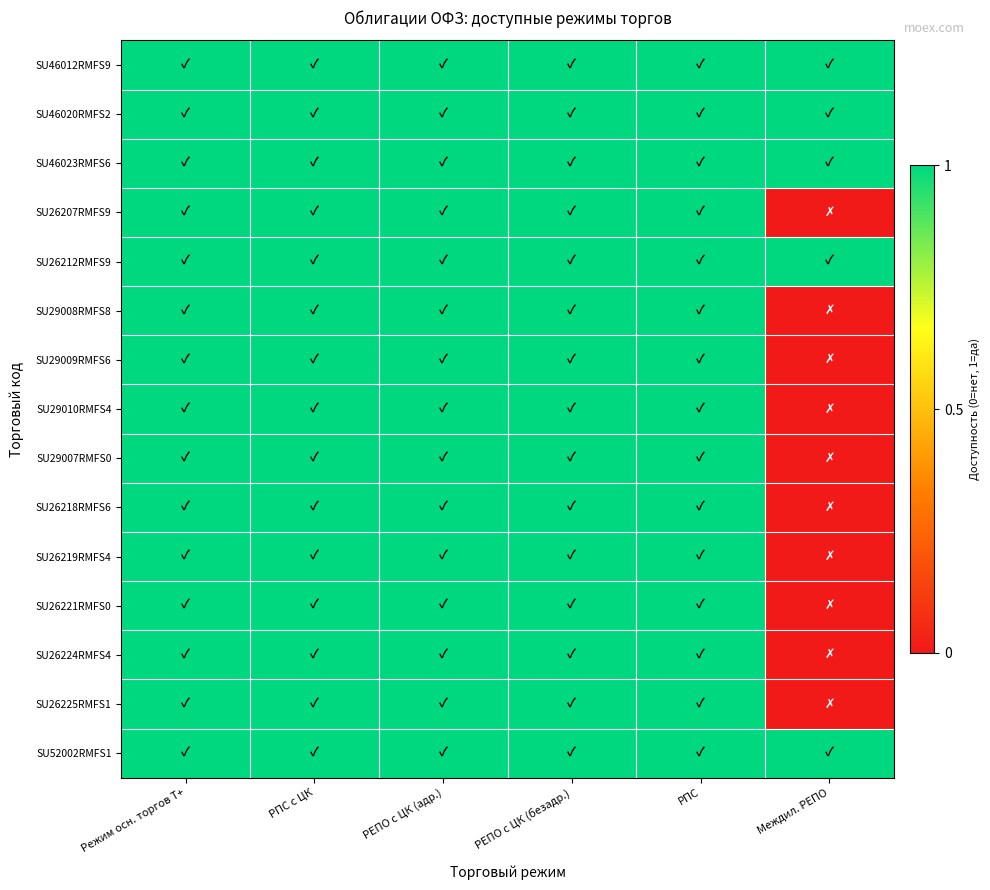

Reading right to left, what are all the values shown in this chart?

SU46012RMFS9: Междил. РЕПО=1	РПС=1	РЕПО с ЦК (безадр.)=1	РЕПО с ЦК (адр.)=1	РПС с ЦК=1	Режим осн. торгов Т+=1
SU46020RMFS2: Междил. РЕПО=1	РПС=1	РЕПО с ЦК (безадр.)=1	РЕПО с ЦК (адр.)=1	РПС с ЦК=1	Режим осн. торгов Т+=1
SU46023RMFS6: Междил. РЕПО=1	РПС=1	РЕПО с ЦК (безадр.)=1	РЕПО с ЦК (адр.)=1	РПС с ЦК=1	Режим осн. торгов Т+=1
SU26207RMFS9: Междил. РЕПО=0	РПС=1	РЕПО с ЦК (безадр.)=1	РЕПО с ЦК (адр.)=1	РПС с ЦК=1	Режим осн. торгов Т+=1
SU26212RMFS9: Междил. РЕПО=1	РПС=1	РЕПО с ЦК (безадр.)=1	РЕПО с ЦК (адр.)=1	РПС с ЦК=1	Режим осн. торгов Т+=1
SU29008RMFS8: Междил. РЕПО=0	РПС=1	РЕПО с ЦК (безадр.)=1	РЕПО с ЦК (адр.)=1	РПС с ЦК=1	Режим осн. торгов Т+=1
SU29009RMFS6: Междил. РЕПО=0	РПС=1	РЕПО с ЦК (безадр.)=1	РЕПО с ЦК (адр.)=1	РПС с ЦК=1	Режим осн. торгов Т+=1
SU29010RMFS4: Междил. РЕПО=0	РПС=1	РЕПО с ЦК (безадр.)=1	РЕПО с ЦК (адр.)=1	РПС с ЦК=1	Режим осн. торгов Т+=1
SU29007RMFS0: Междил. РЕПО=0	РПС=1	РЕПО с ЦК (безадр.)=1	РЕПО с ЦК (адр.)=1	РПС с ЦК=1	Режим осн. торгов Т+=1
SU26218RMFS6: Междил. РЕПО=0	РПС=1	РЕПО с ЦК (безадр.)=1	РЕПО с ЦК (адр.)=1	РПС с ЦК=1	Режим осн. торгов Т+=1
SU26219RMFS4: Междил. РЕПО=0	РПС=1	РЕПО с ЦК (безадр.)=1	РЕПО с ЦК (адр.)=1	РПС с ЦК=1	Режим осн. торгов Т+=1
SU26221RMFS0: Междил. РЕПО=0	РПС=1	РЕПО с ЦК (безадр.)=1	РЕПО с ЦК (адр.)=1	РПС с ЦК=1	Режим осн. торгов Т+=1
SU26224RMFS4: Междил. РЕПО=0	РПС=1	РЕПО с ЦК (безадр.)=1	РЕПО с ЦК (адр.)=1	РПС с ЦК=1	Режим осн. торгов Т+=1
SU26225RMFS1: Междил. РЕПО=0	РПС=1	РЕПО с ЦК (безадр.)=1	РЕПО с ЦК (адр.)=1	РПС с ЦК=1	Режим осн. торгов Т+=1
SU52002RMFS1: Междил. РЕПО=1	РПС=1	РЕПО с ЦК (безадр.)=1	РЕПО с ЦК (адр.)=1	РПС с ЦК=1	Режим осн. торгов Т+=1